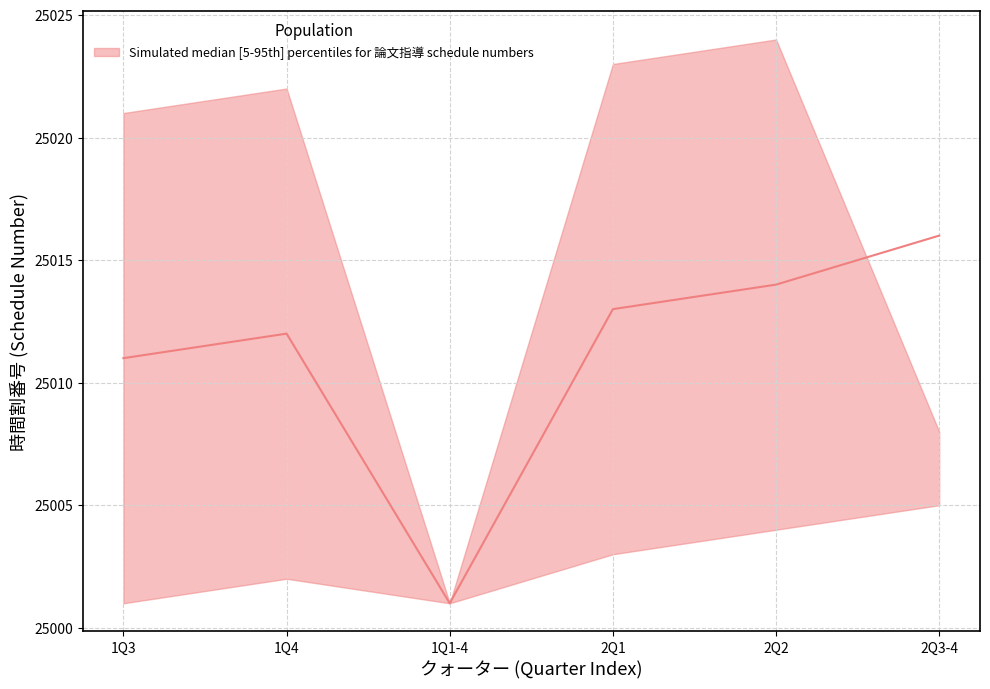

What is the sum of the median values at 2 and 1?

50017